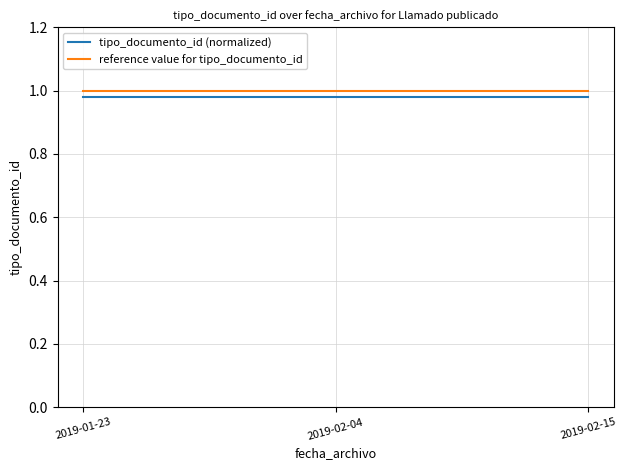

List the series in order of their overall mean, lowest first.

tipo_documento_id (normalized), reference value for tipo_documento_id